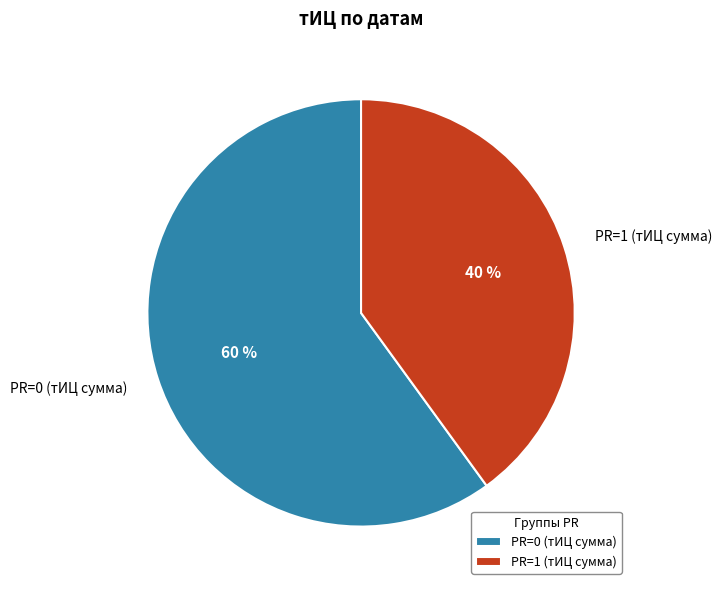

What percentage is the PR=0 (тИЦ сумма) slice, to the nearest percent?

60%